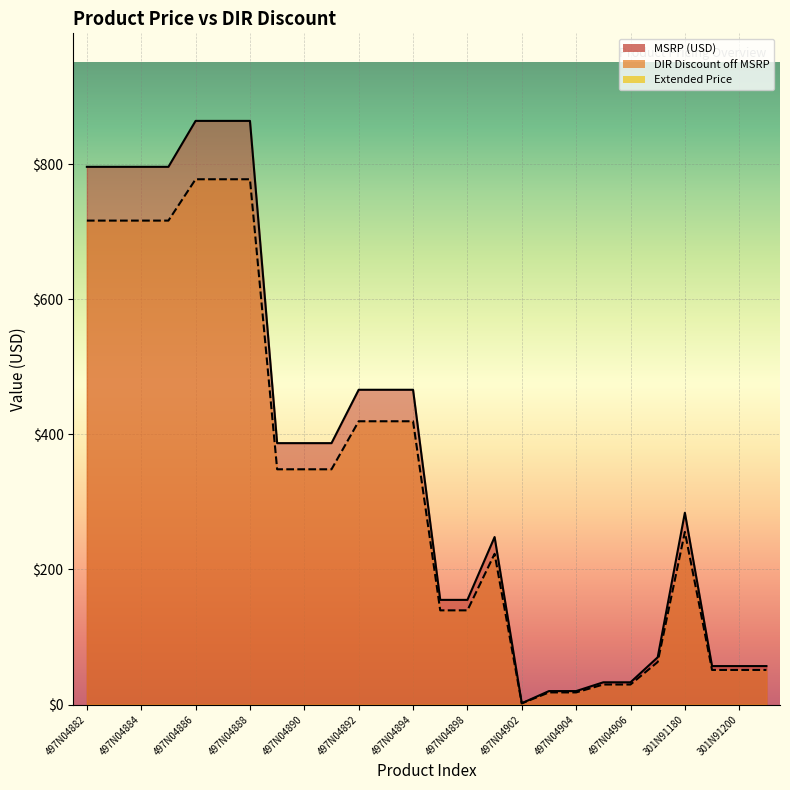

What is the lowest value of the DIR Discount off MSRP series?

1.8